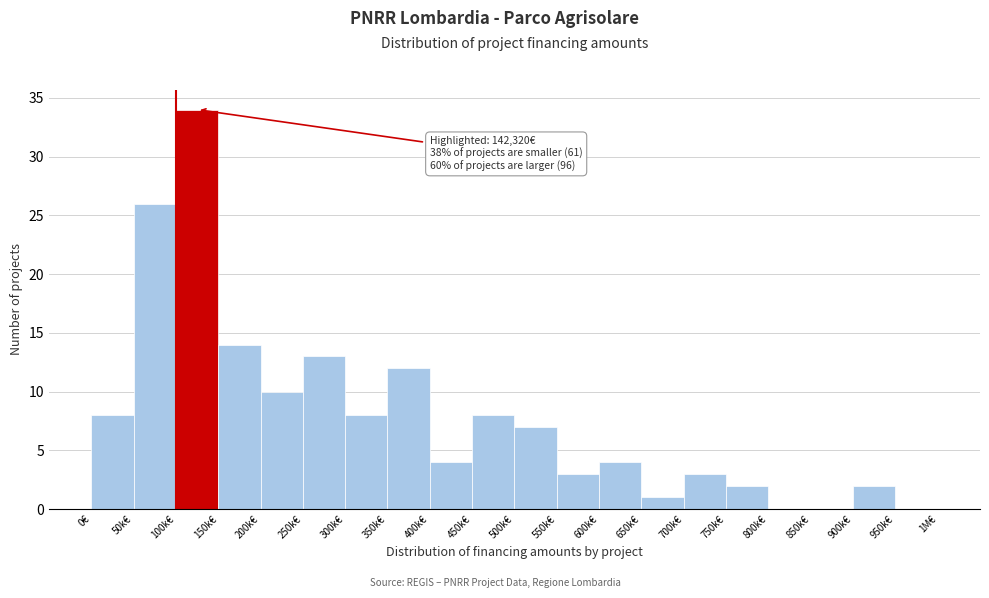

Reading left to right, what are all the values shown in this chart?

0€=8	50k€=26	100k€=34	150k€=14	200k€=10	250k€=13	300k€=8	350k€=12	400k€=4	450k€=8	500k€=7	550k€=3	600k€=4	650k€=1	700k€=3	750k€=2	800k€=0	850k€=0	900k€=2	950k€=0